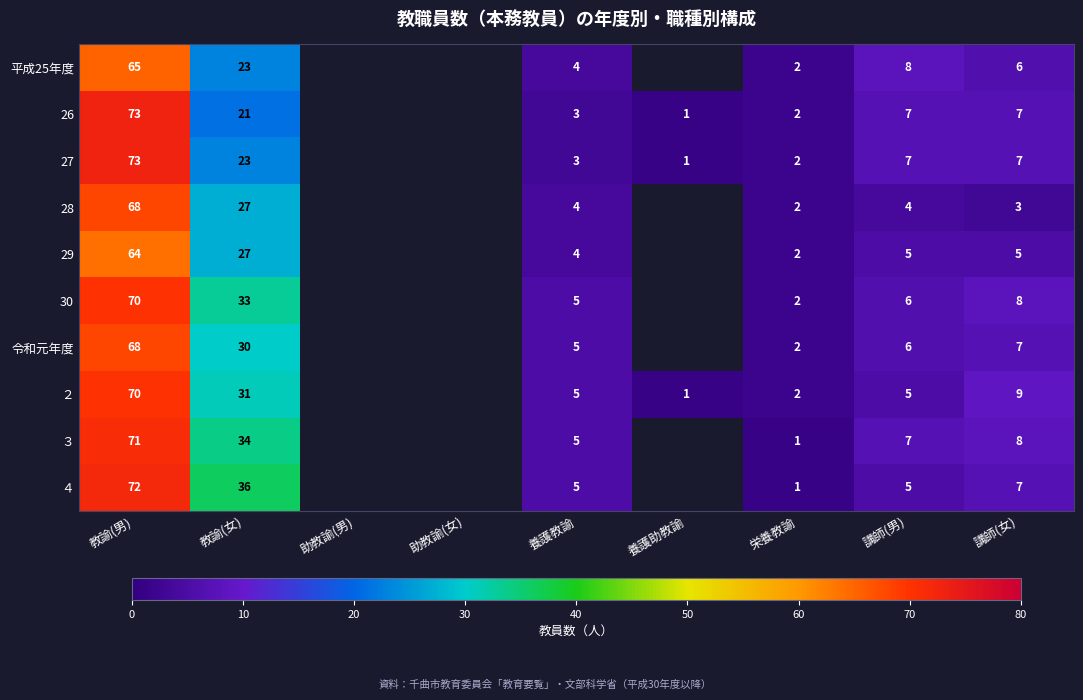

The 28 series shows 1 at 栄養教諭. True or false?

False